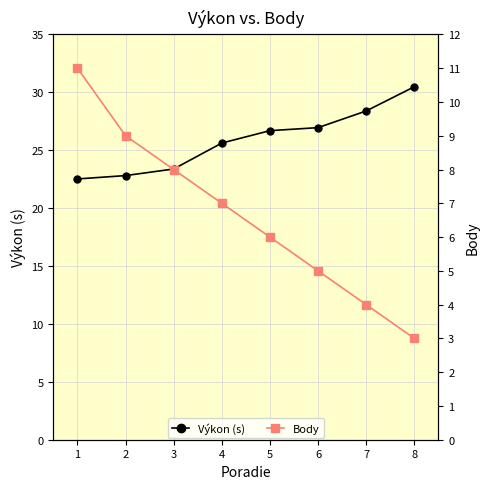

What is the value of the Výkon (s) point at the 3rd from the left?

23.4